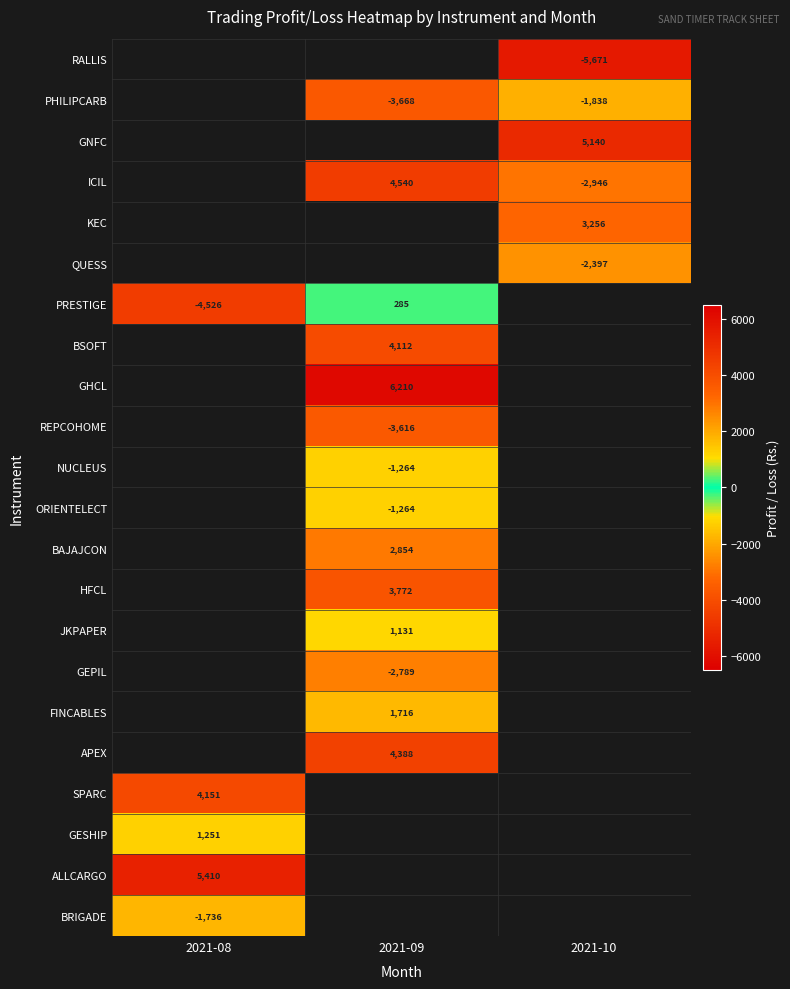

Is the value of QUESS at 2021-10 greater than the value of GNFC at 2021-10?

No